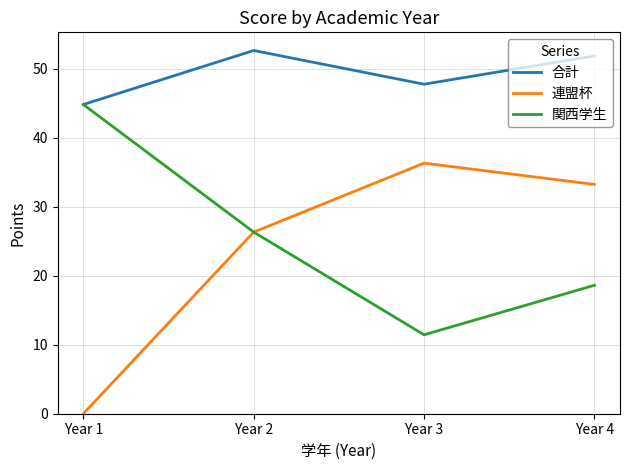

What is the maximum value for 連盟杯?

36.3